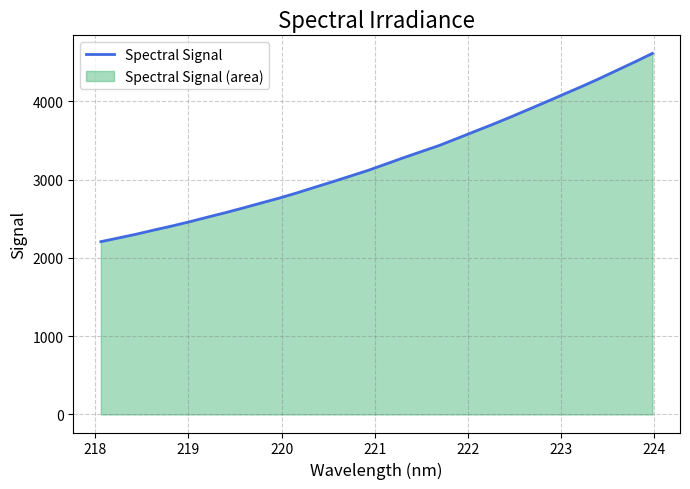

Does the chart have visible grid lines?

Yes